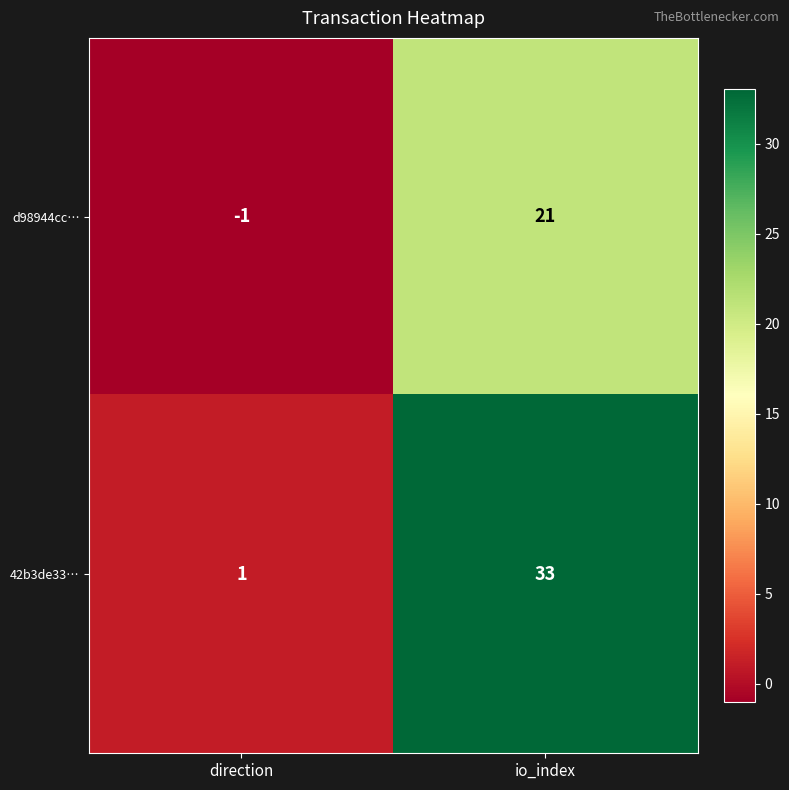

Reading left to right, transcribe all the data shown in this chart.

d98944cc…: -1	21
42b3de33…: 1	33